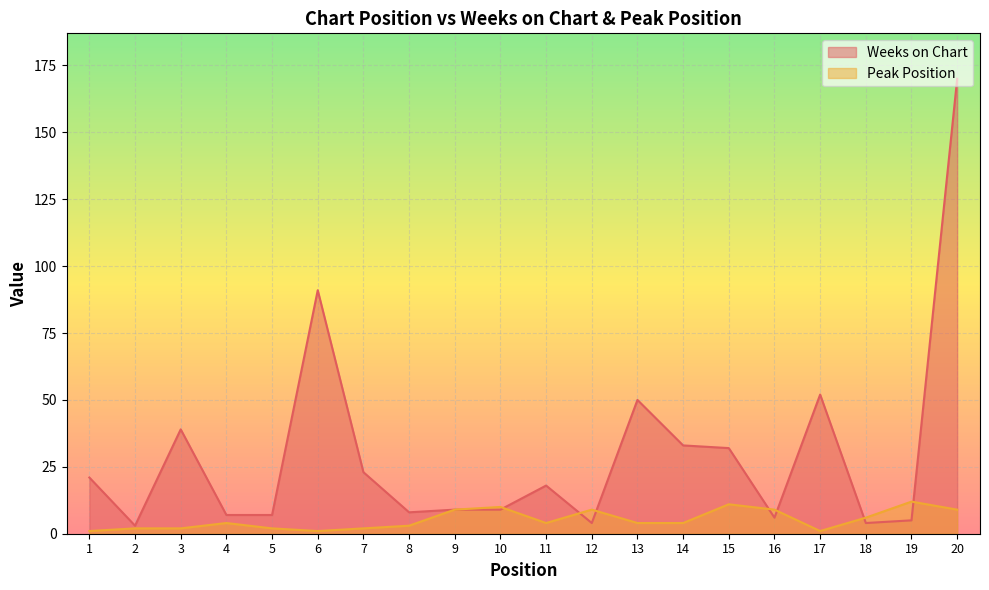

Rank the series by their average value, from lowest to highest.

Peak Position, Weeks on Chart